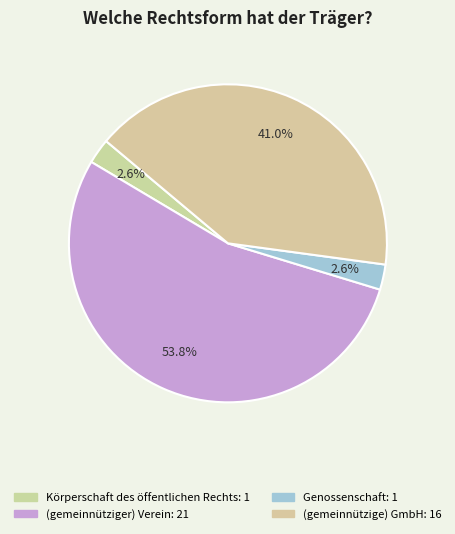

How many segments does this pie chart have?

4